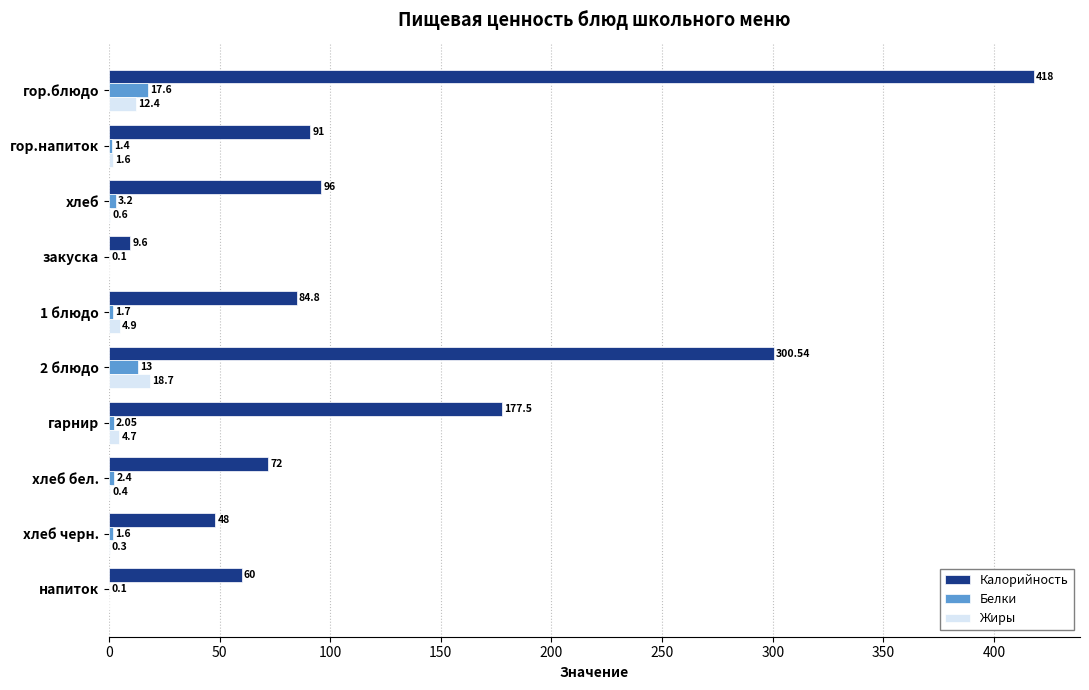

Which series changed the most between гор.напиток and 1 блюдо?

Калорийность